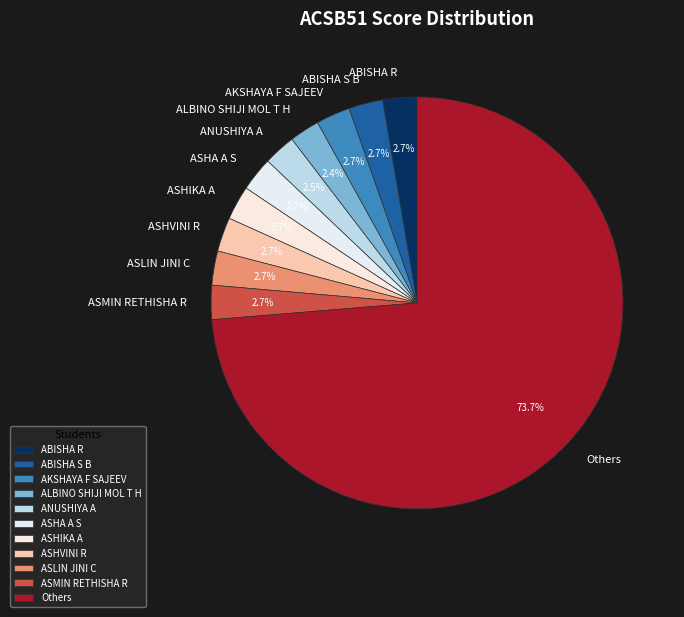

Do AKSHAYA F SAJEEV and ALBINO SHIJI MOL T H together represent more than half of the pie?

No